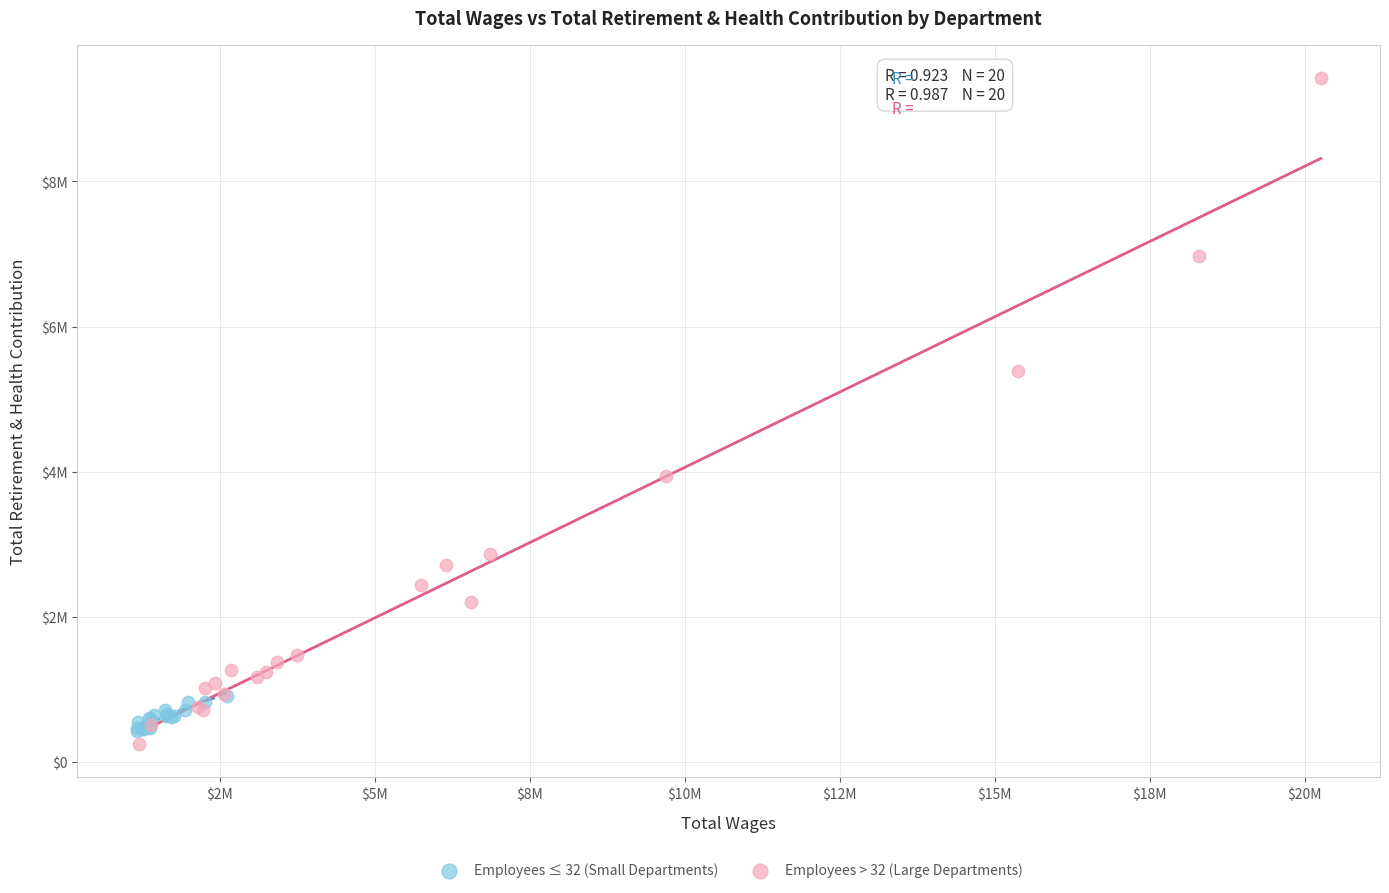

Which series reaches the minimum Y coordinate?

Employees > 32 (Large Departments)